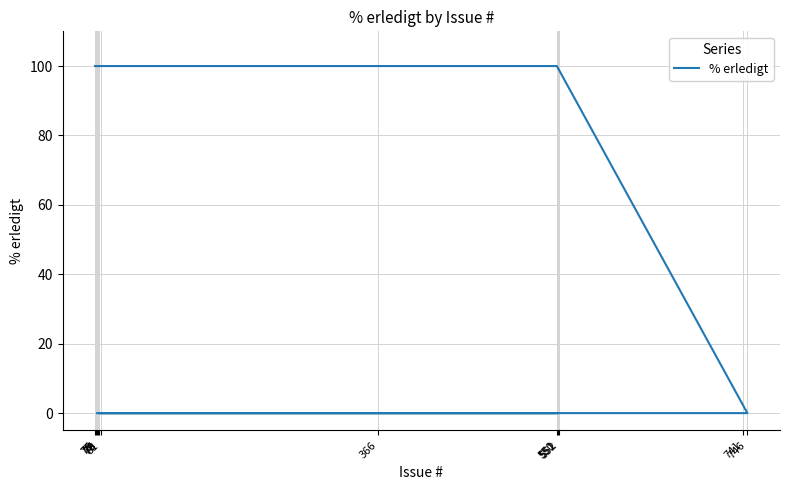

Count the values in the range 0 to 100.

12